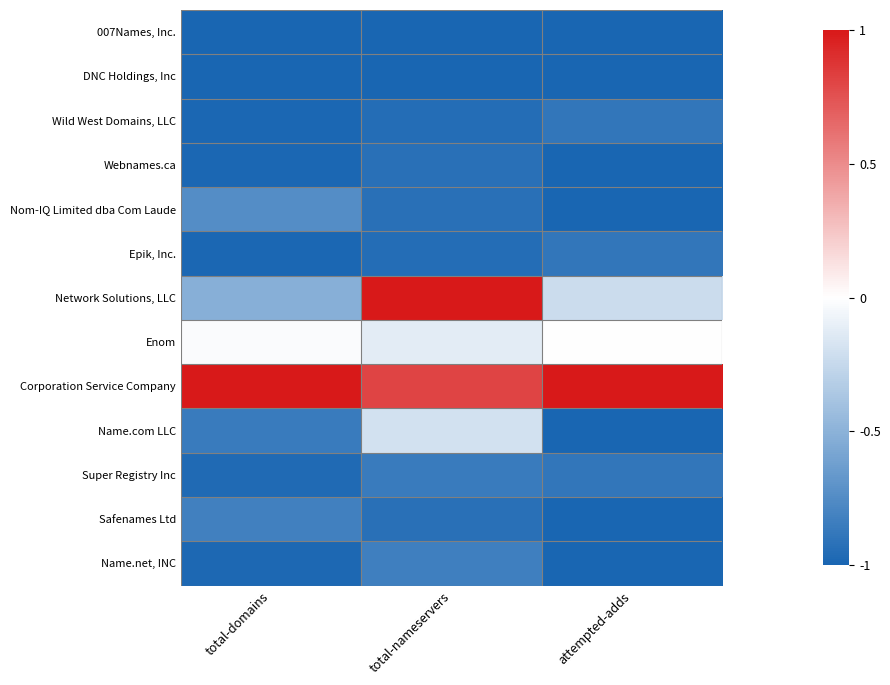

Reading left to right, list all the values displayed in this chart.

007Names, Inc.: total-domains=-1.0	total-nameservers=-1.0	attempted-adds=-1.0
DNC Holdings, Inc: total-domains=-1.0	total-nameservers=-1.0	attempted-adds=-1.0
Wild West Domains, LLC: total-domains=-1.0	total-nameservers=-1.0	attempted-adds=-0.9
Webnames.ca: total-domains=-1.0	total-nameservers=-0.9	attempted-adds=-1.0
Nom-IQ Limited dba Com Laude: total-domains=-0.7	total-nameservers=-0.9	attempted-adds=-1.0
Epik, Inc.: total-domains=-1.0	total-nameservers=-1.0	attempted-adds=-0.9
Network Solutions, LLC: total-domains=-0.5	total-nameservers=1.0	attempted-adds=-0.2
Enom: total-domains=-0.0	total-nameservers=-0.1	attempted-adds=0.0
Corporation Service Company: total-domains=1.0	total-nameservers=0.8	attempted-adds=1.0
Name.com LLC: total-domains=-0.9	total-nameservers=-0.2	attempted-adds=-1.0
Super Registry Inc: total-domains=-1.0	total-nameservers=-0.9	attempted-adds=-0.9
Safenames Ltd: total-domains=-0.8	total-nameservers=-0.9	attempted-adds=-1.0
Name.net, INC: total-domains=-1.0	total-nameservers=-0.8	attempted-adds=-1.0